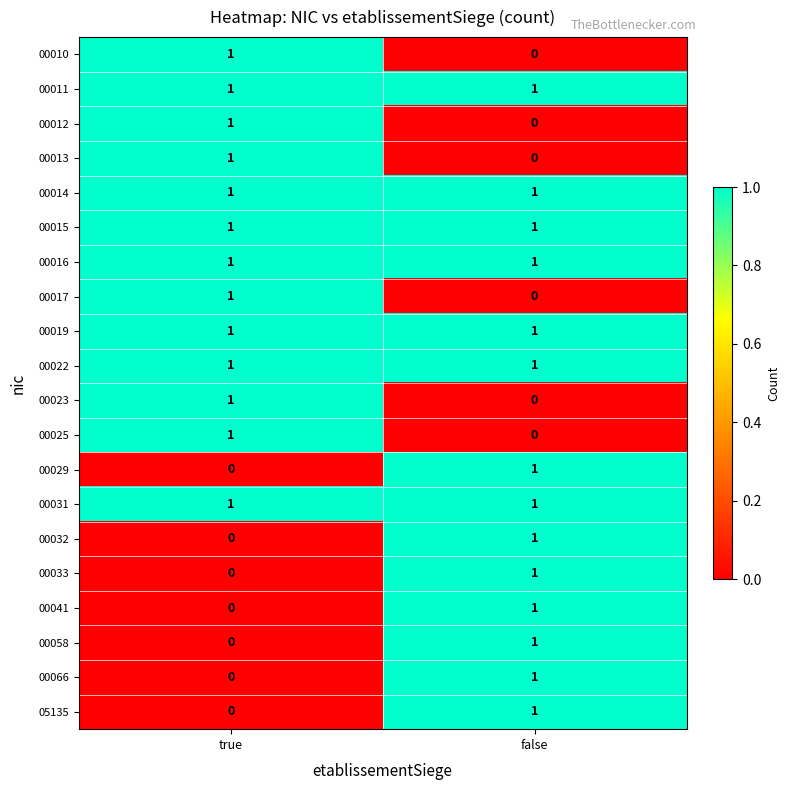

Is it true that 00029 equals 2 at false?

False